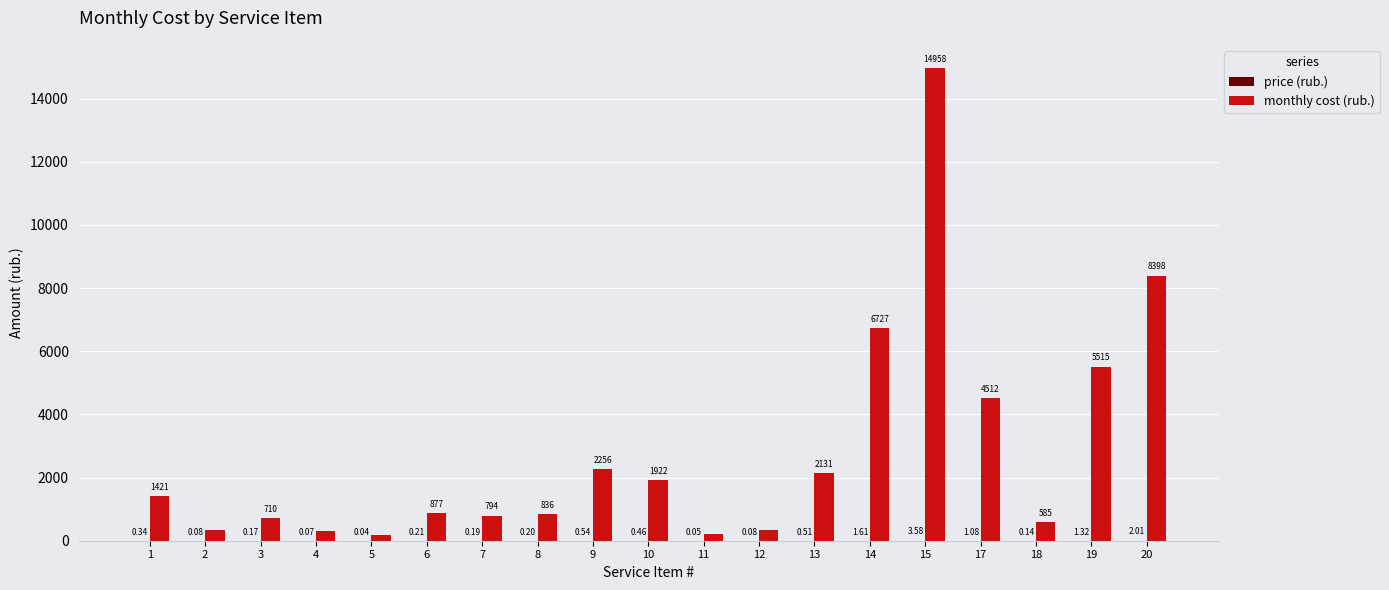

What is the total value across all series at 6?

877.6